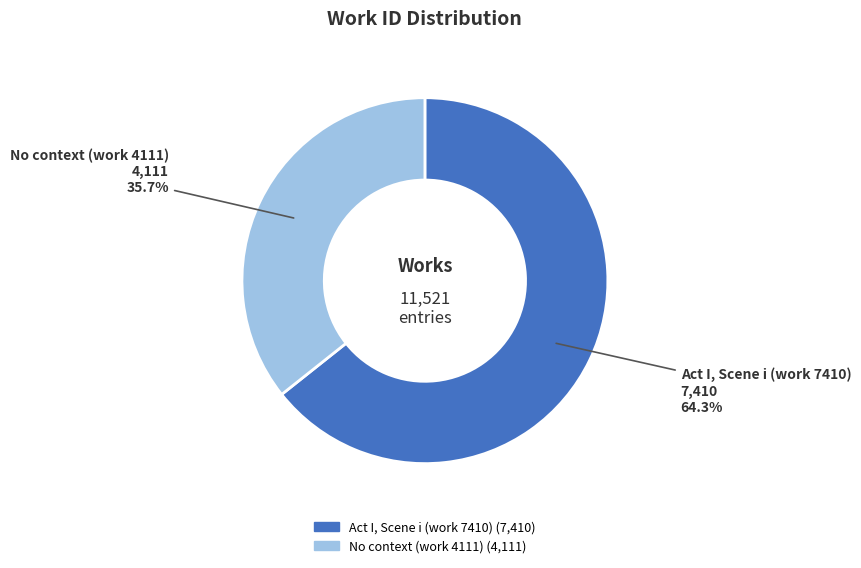

What percentage is the Act I, Scene i (work 7410) slice, to the nearest percent?

64%